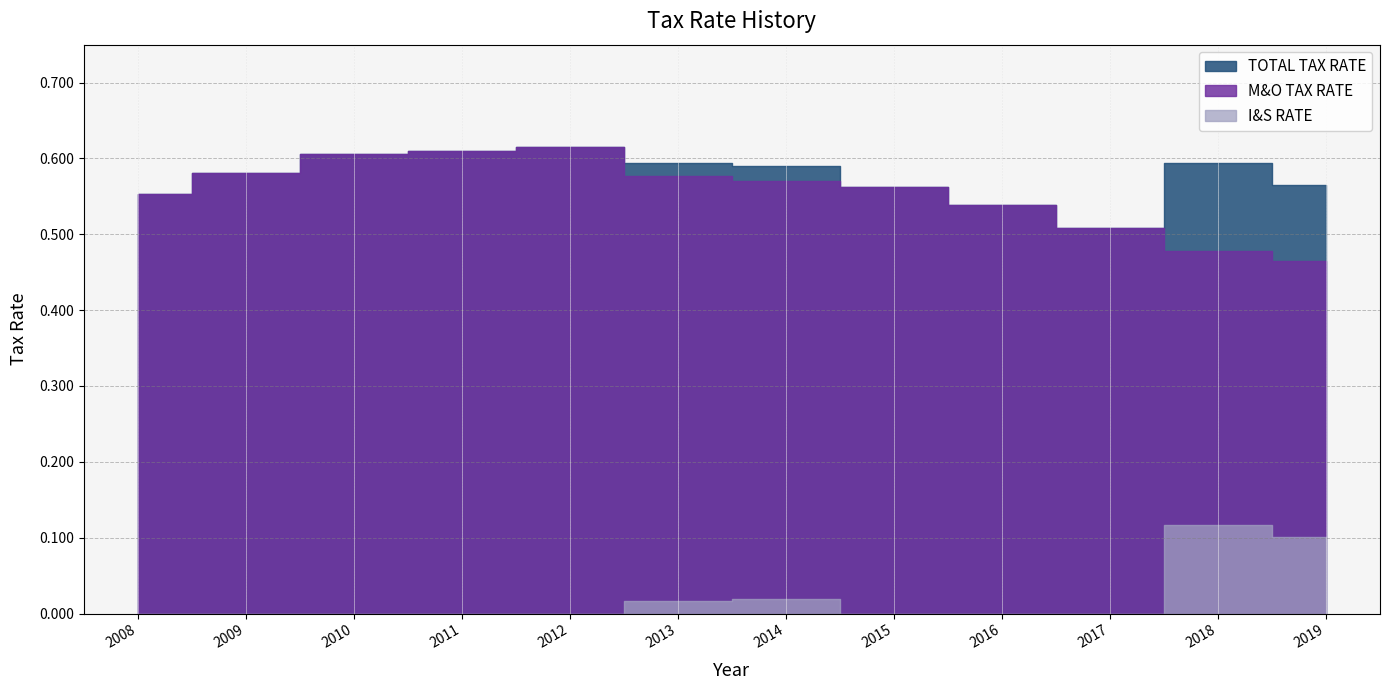

What is the value of the M&O TAX RATE point at the 6th from the left?

0.6